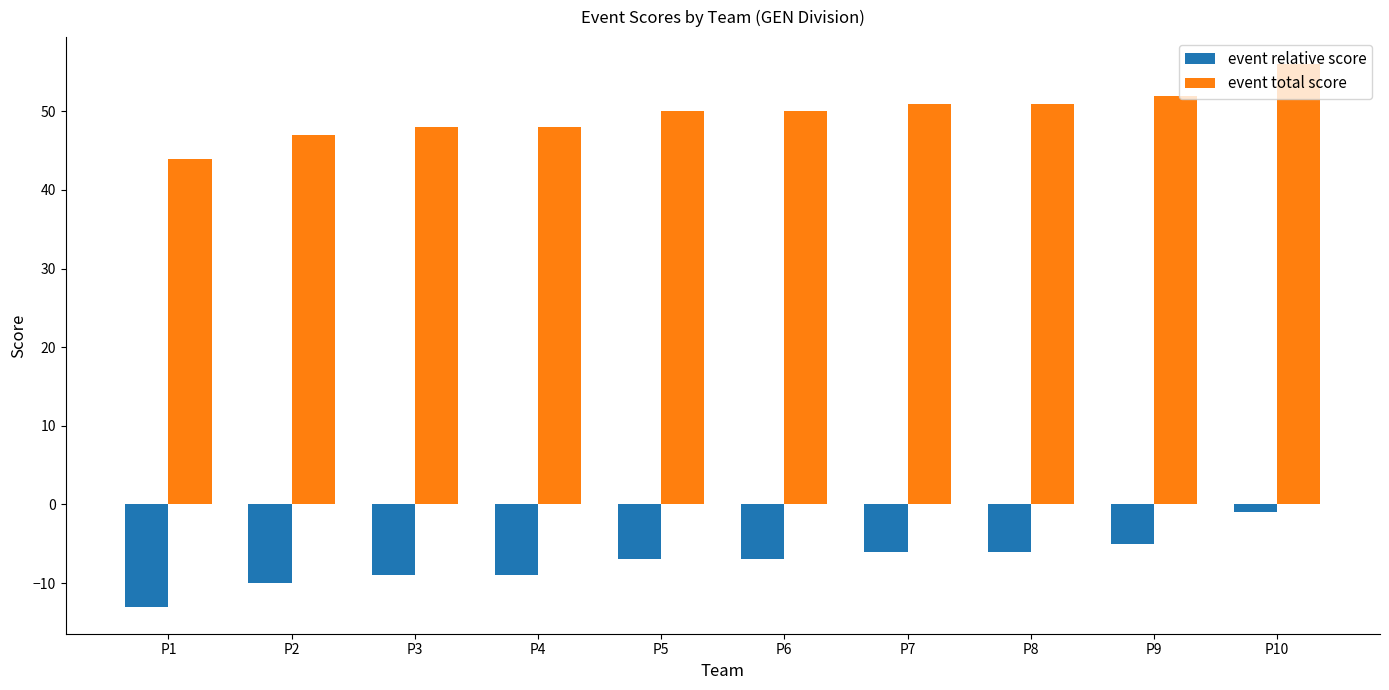

Reading right to left, transcribe all the data shown in this chart.

event relative score: -1	-5	-6	-6	-7	-7	-9	-9	-10	-13
event total score: 56	52	51	51	50	50	48	48	47	44